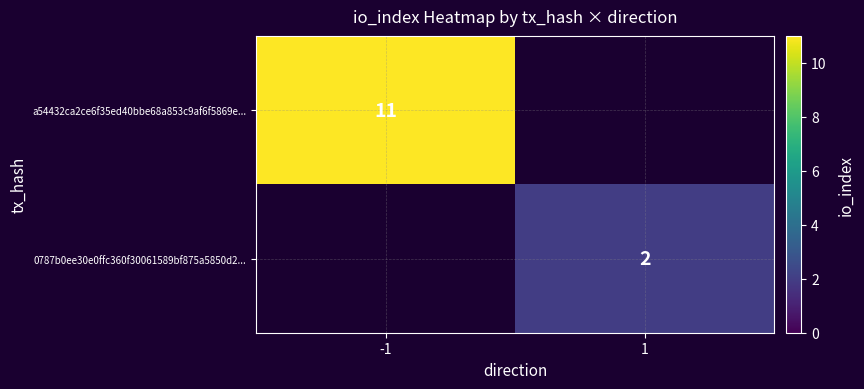

Is the value of 0787b0ee30e0ffc360f30061589bf875a5850d2... at 1 greater than the value of a54432ca2ce6f35ed40bbe68a853c9af6f5869e... at -1?

No